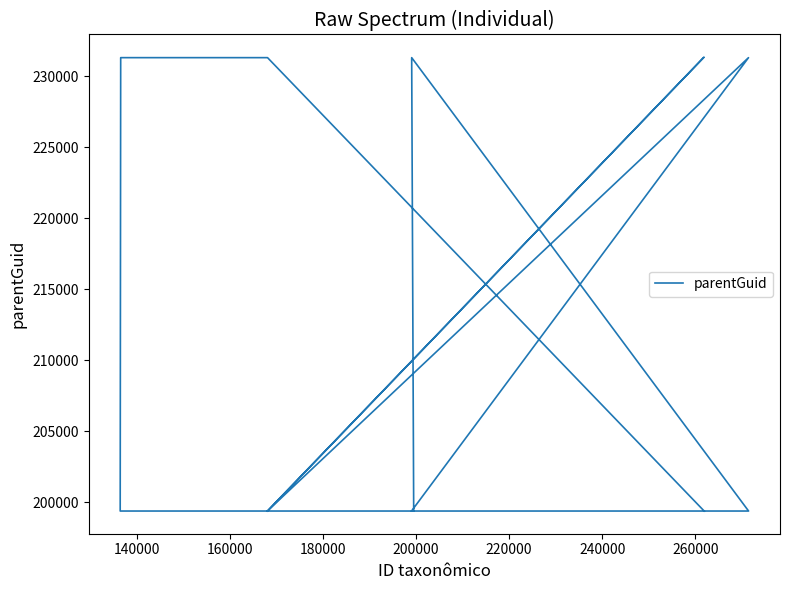

Does the chart have visible grid lines?

No